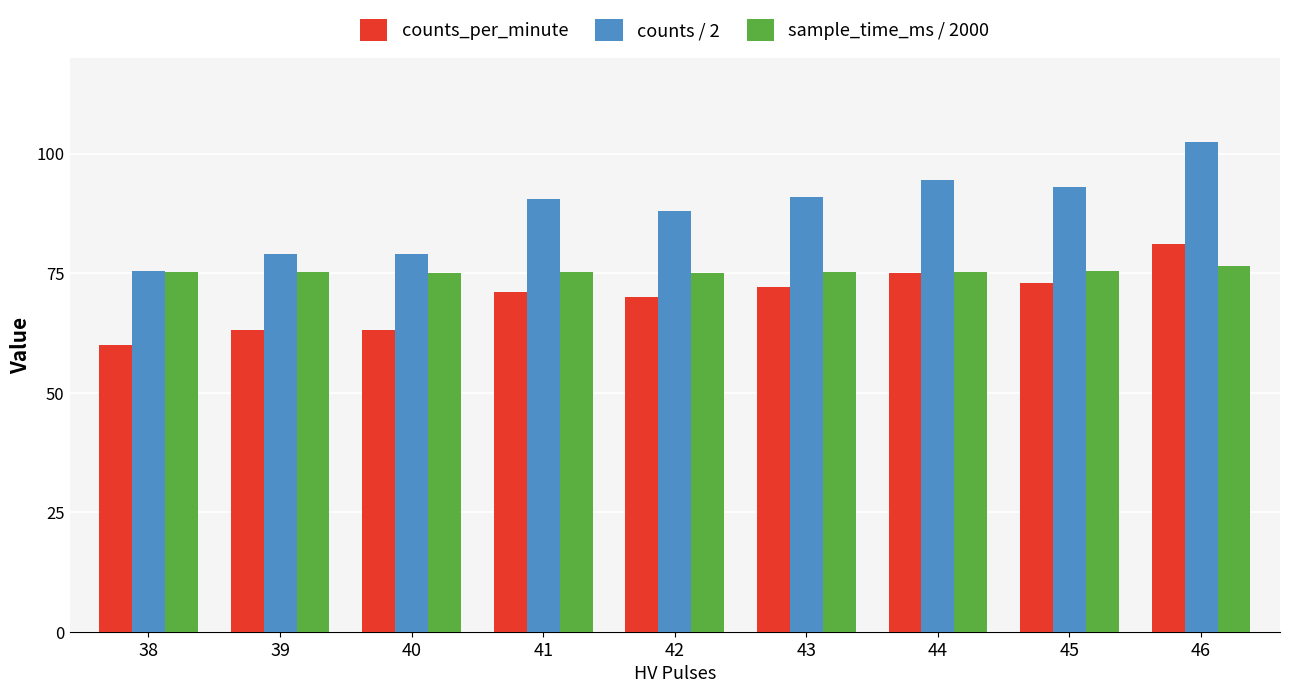

What is the difference between the second highest and minimum values in the sample_time_ms / 2000 series?

0.4